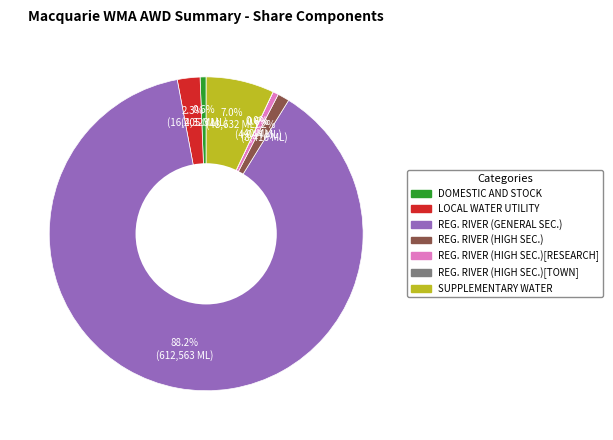

Does any single category account for the majority?

Yes